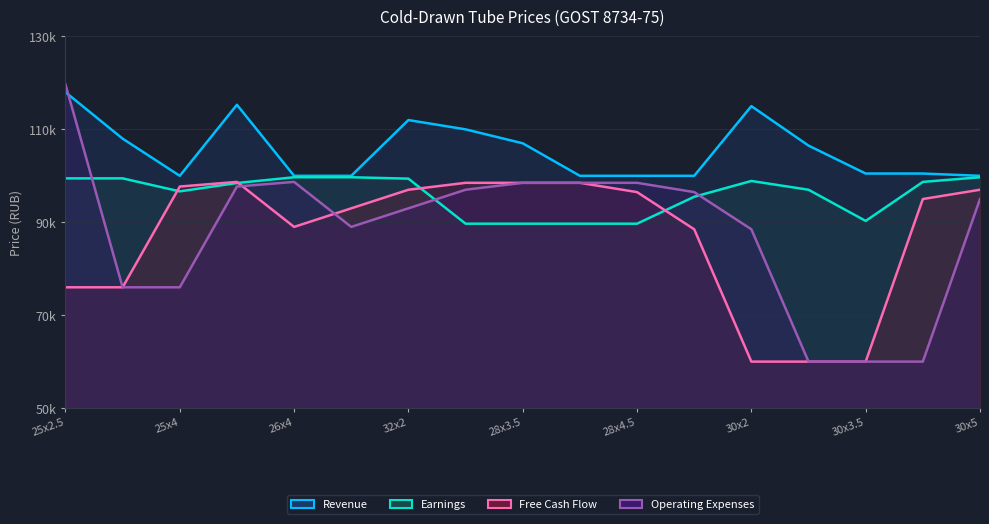

What is the value of the Revenue point at the 4th from the left?

115290